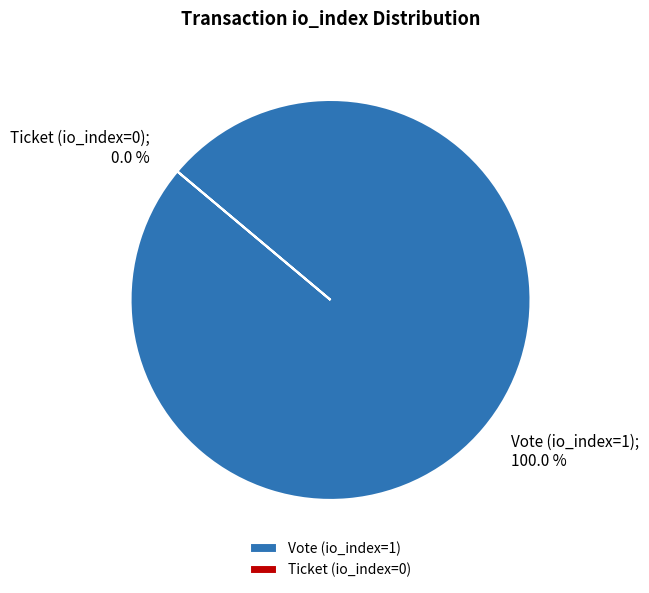

Count the number of slices in the pie.

2